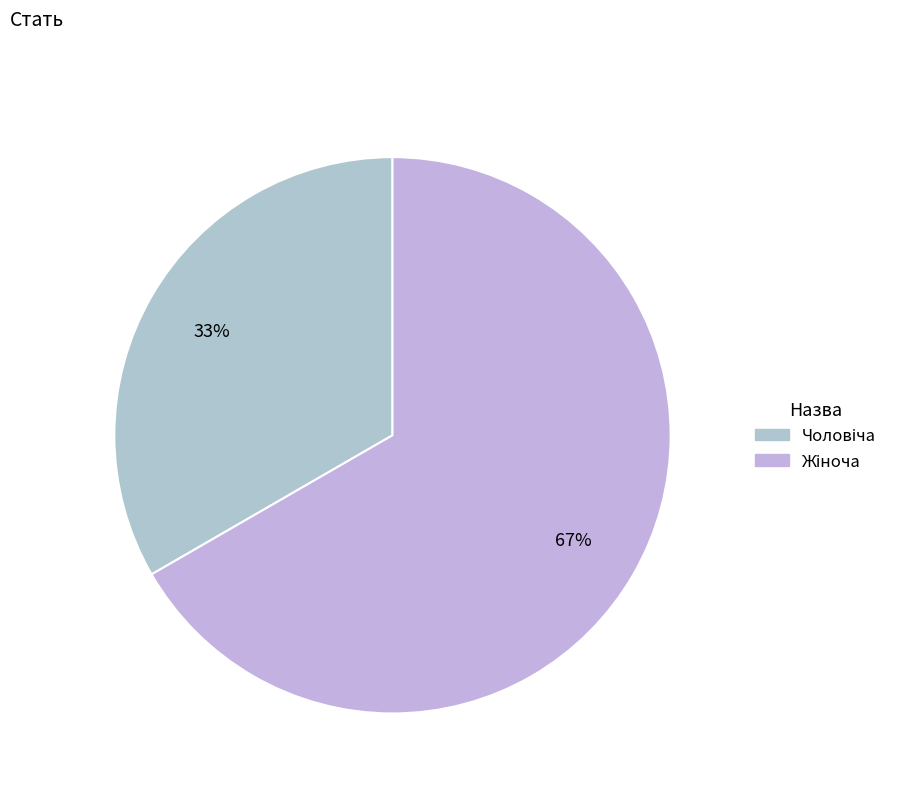

Which slice is the largest?

Жіноча